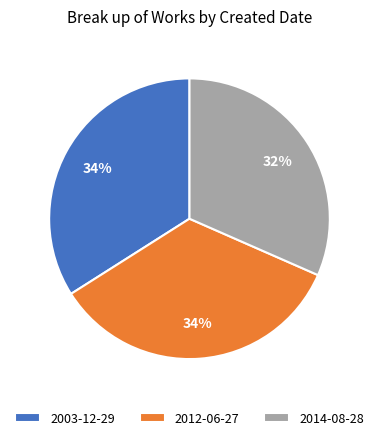

The 2003-12-29 slice represents 34% of the pie. True or false?

True